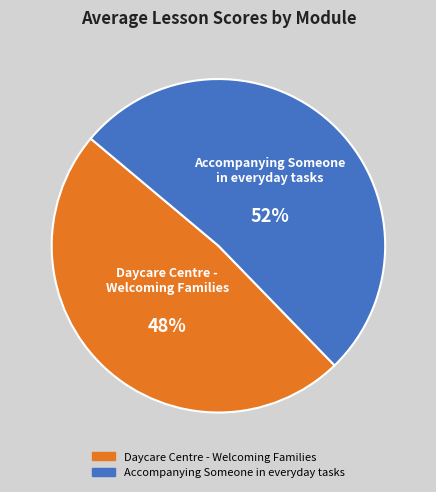

To the nearest percent, what is the average slice percentage?

50%